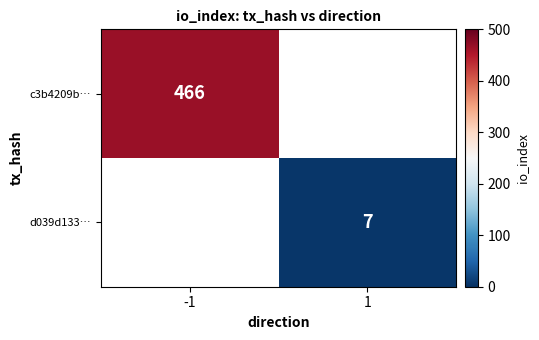

True or false: d039d133… has a value of 7 at 1.

True